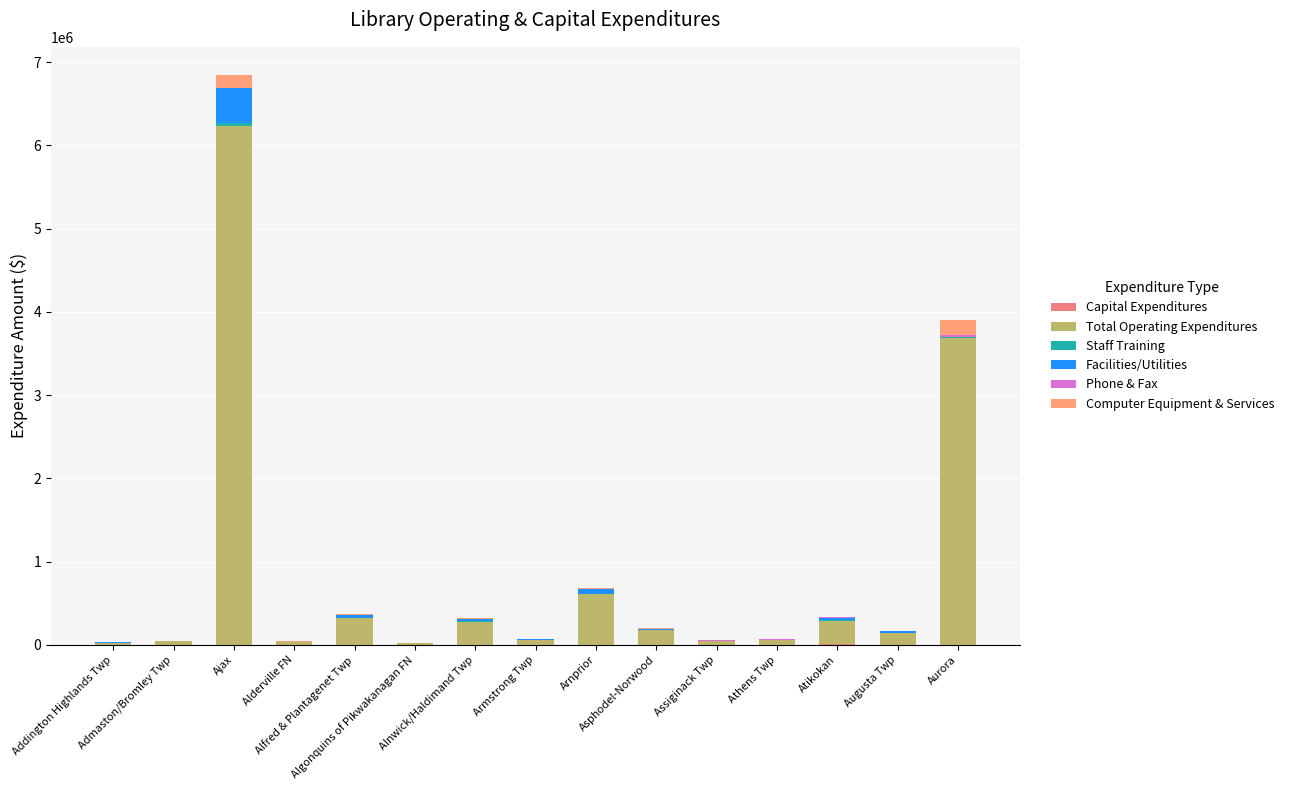

Which category has the lowest value in the Capital Expenditures series?

Addington Highlands Twp